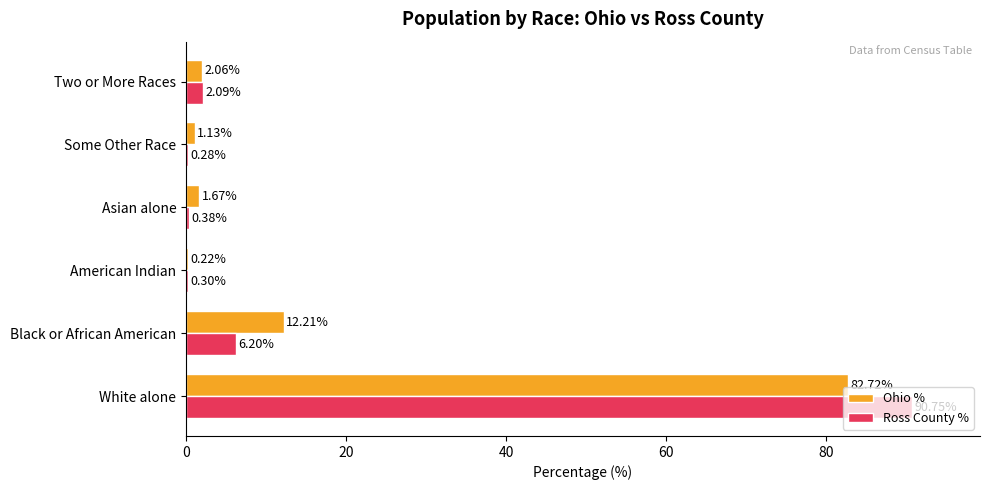

Between White alone and Some Other Race, which series saw the biggest shift?

Ross County %